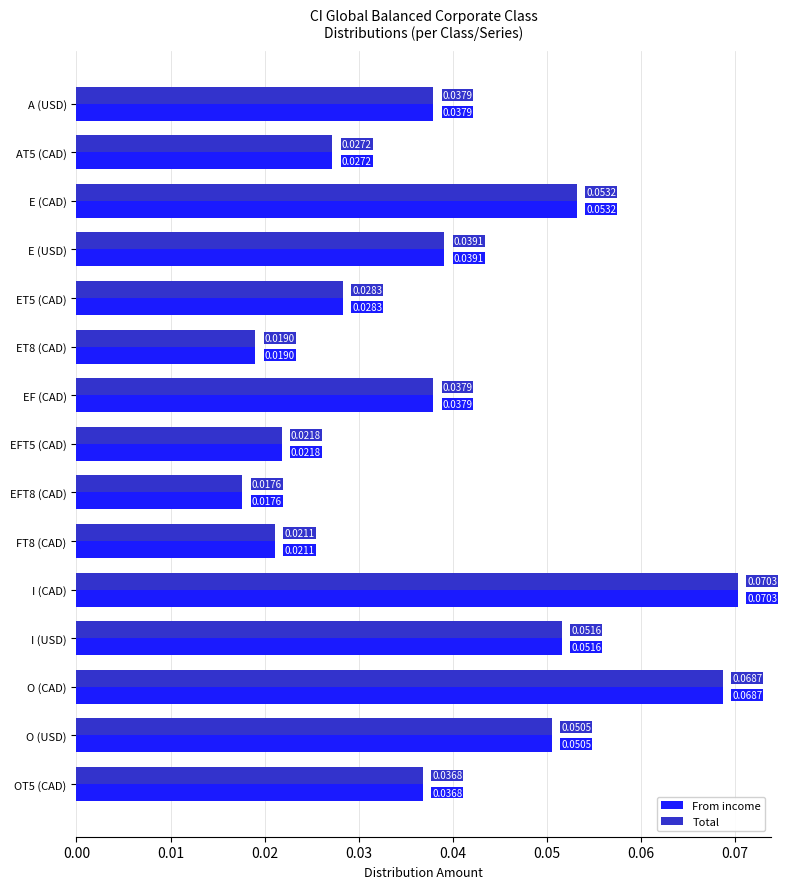

What is the sum of all From income values?

0.6